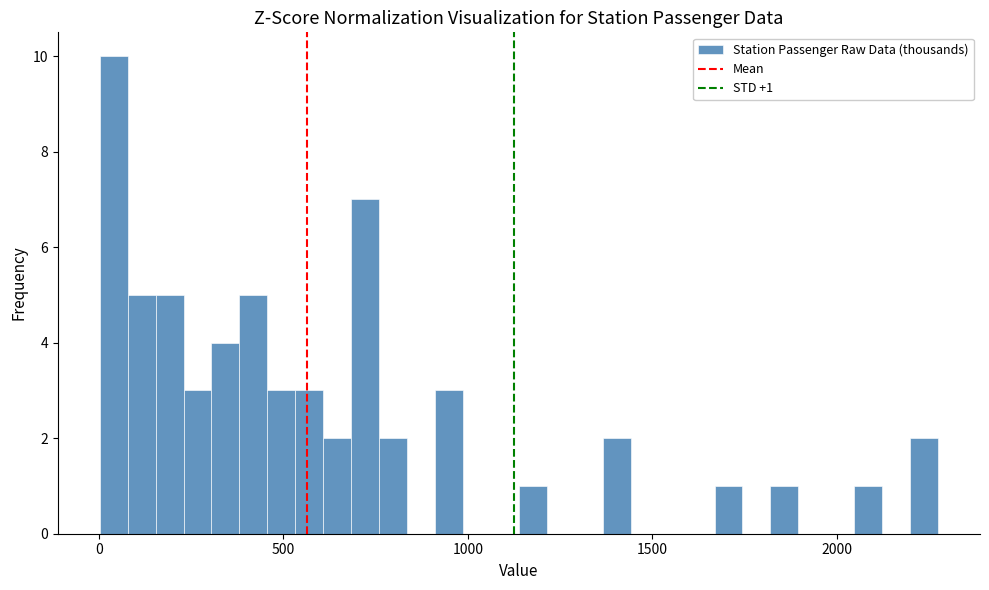

Around what value on the x-axis is the tallest bar? Give the approximate position of its centre, as read against the axis.

50